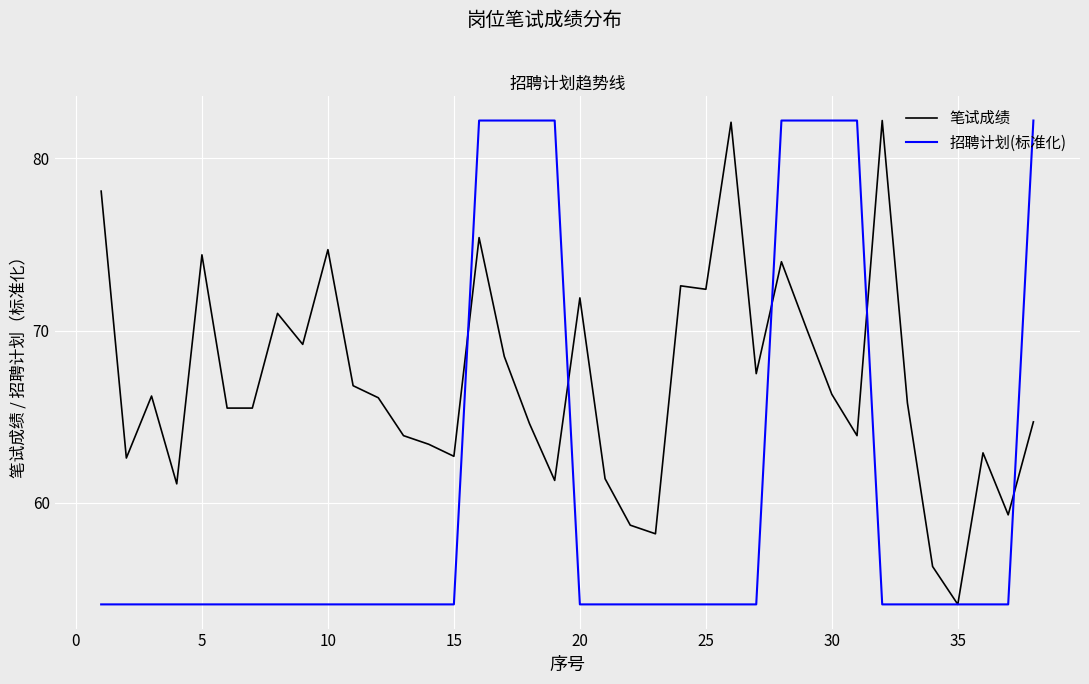

List the series in order of their overall mean, highest first.

笔试成绩, 招聘计划(标准化)